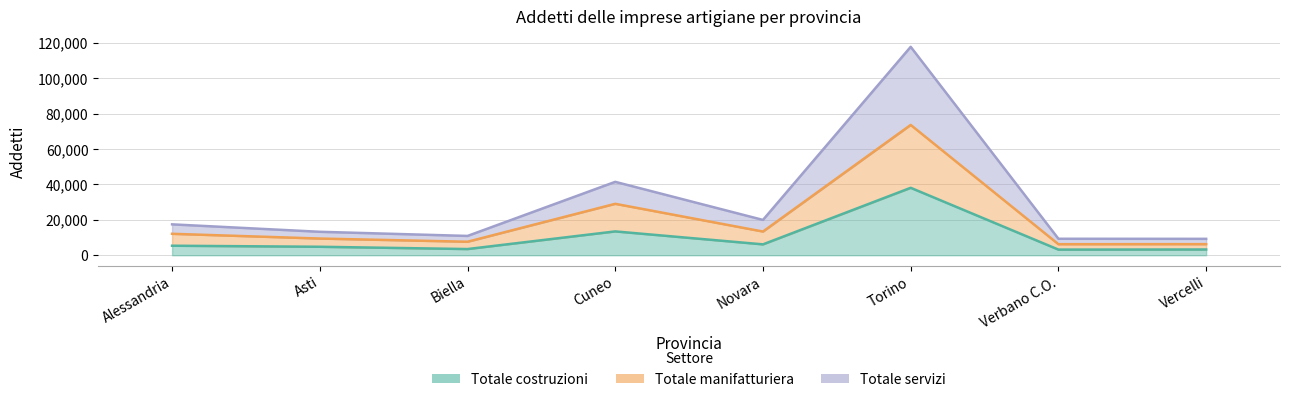

At which category is the sum across all series the highest?

Torino